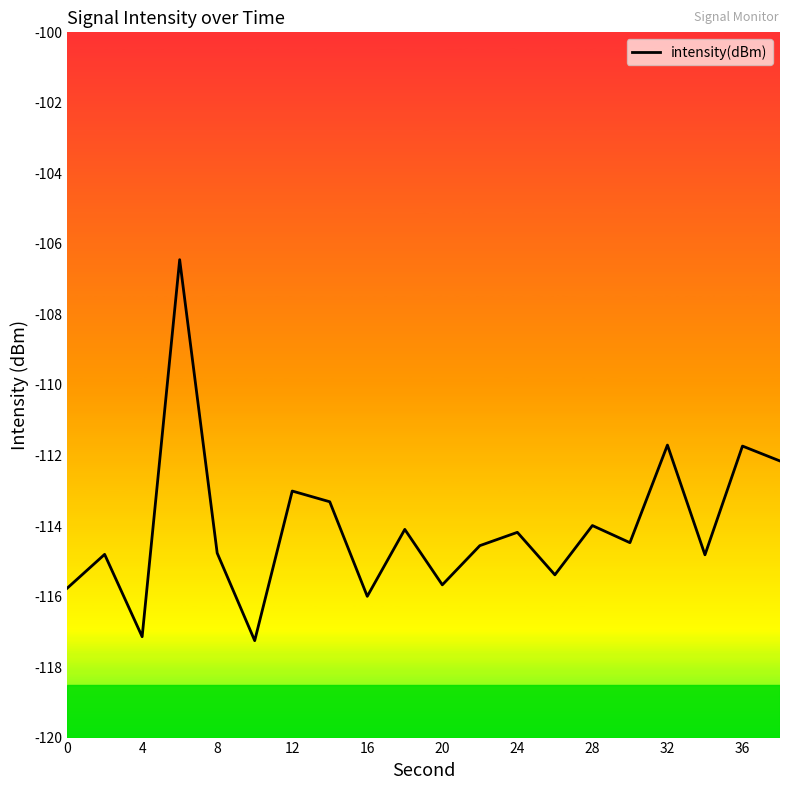

What is the minimum value shown in the chart?

-117.3